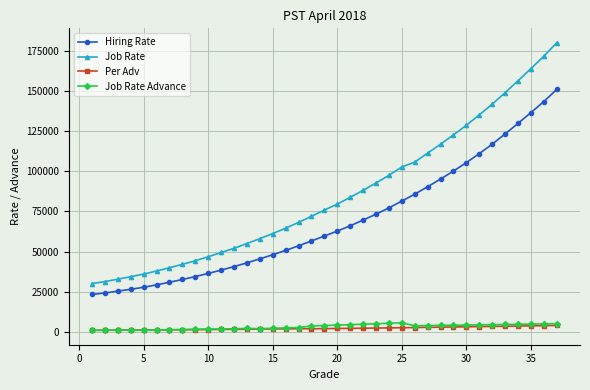

How many data points in Per Adv are less than 2024?

18